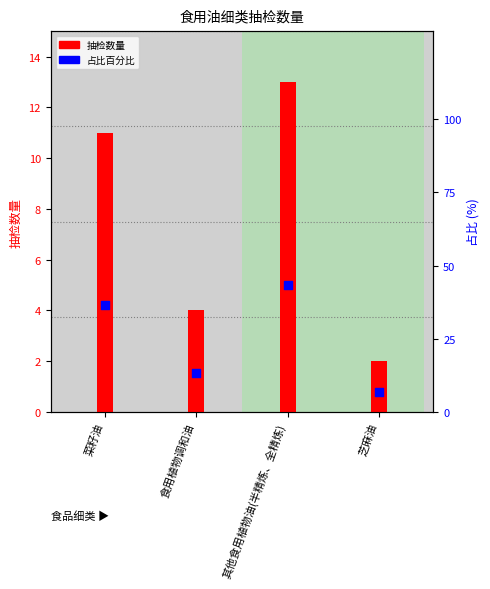

What are all the series names shown in the legend?

抽检数量, 占比百分比